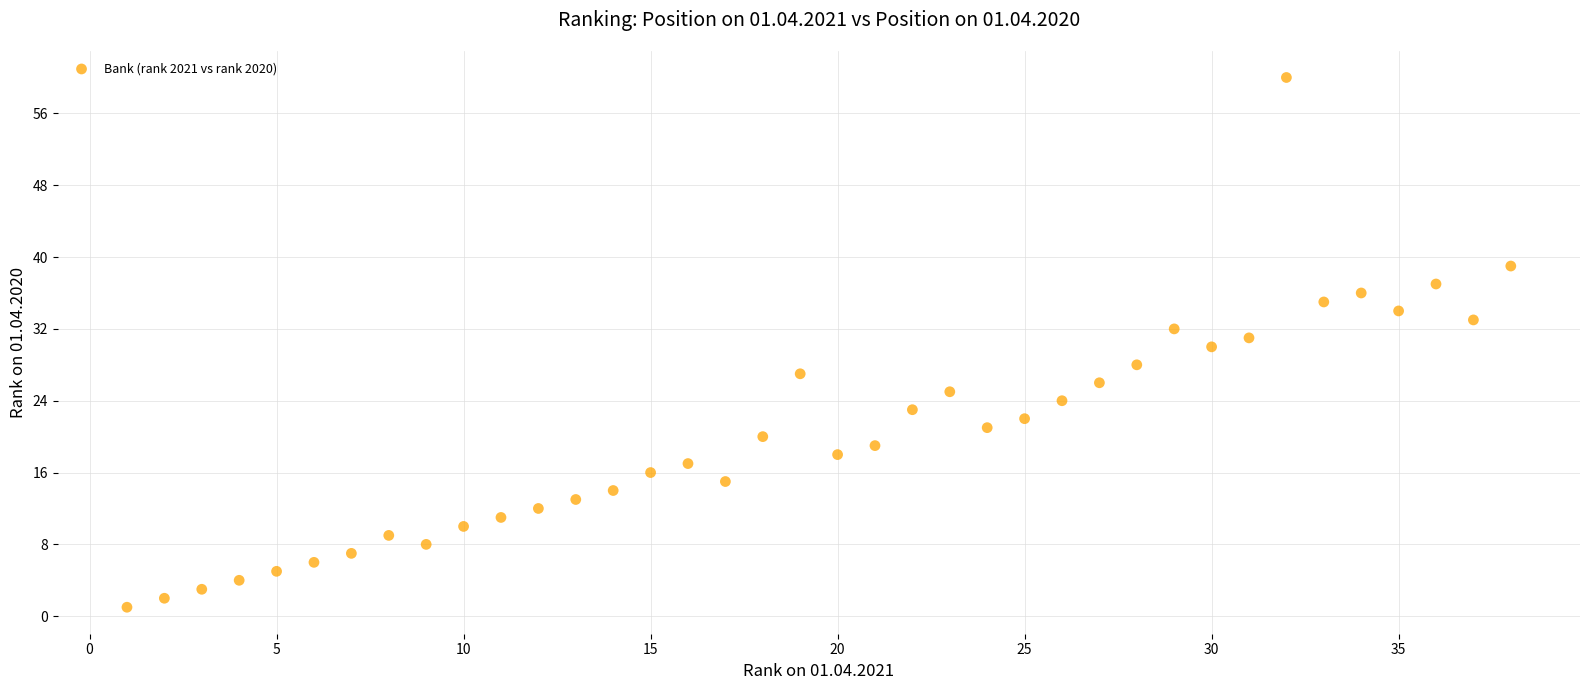

What is the range of X values (max minus min)?

37